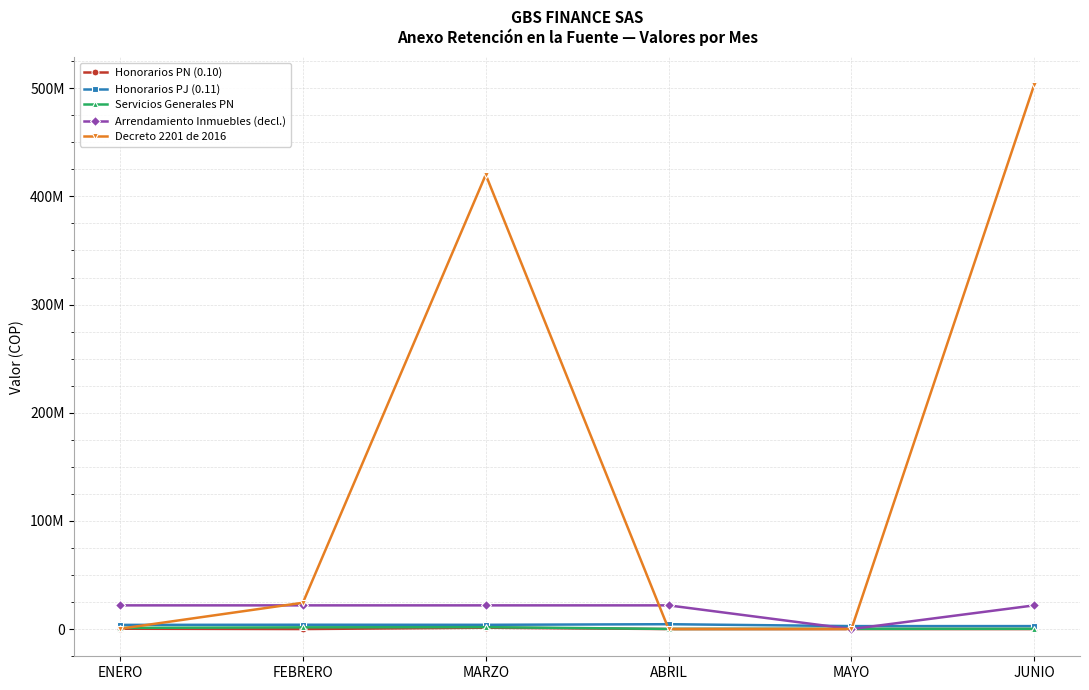

Between ENERO and MARZO, which is larger?

MARZO